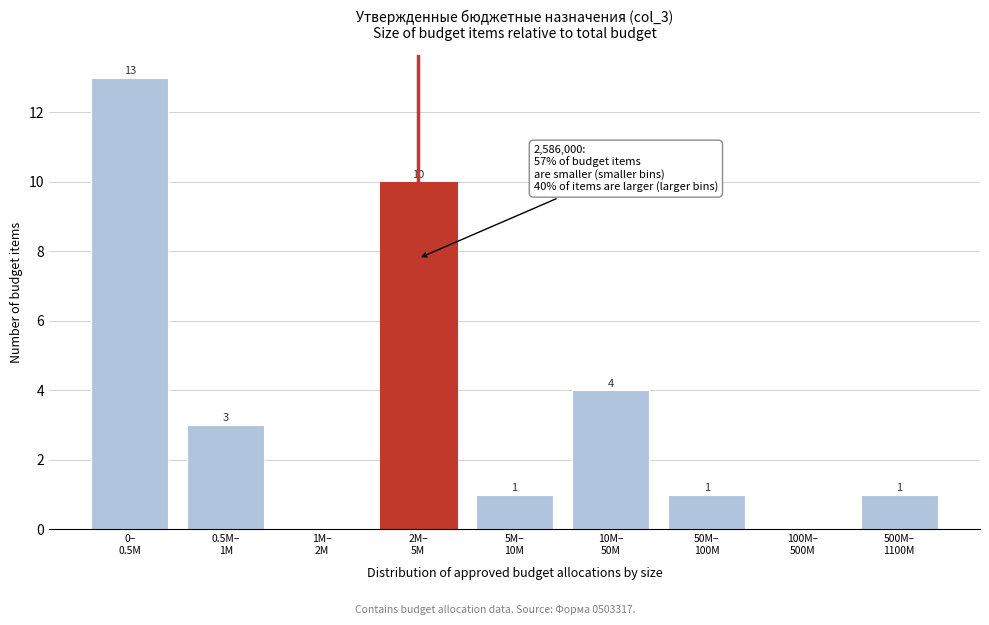

What is the maximum value shown in the chart?

13